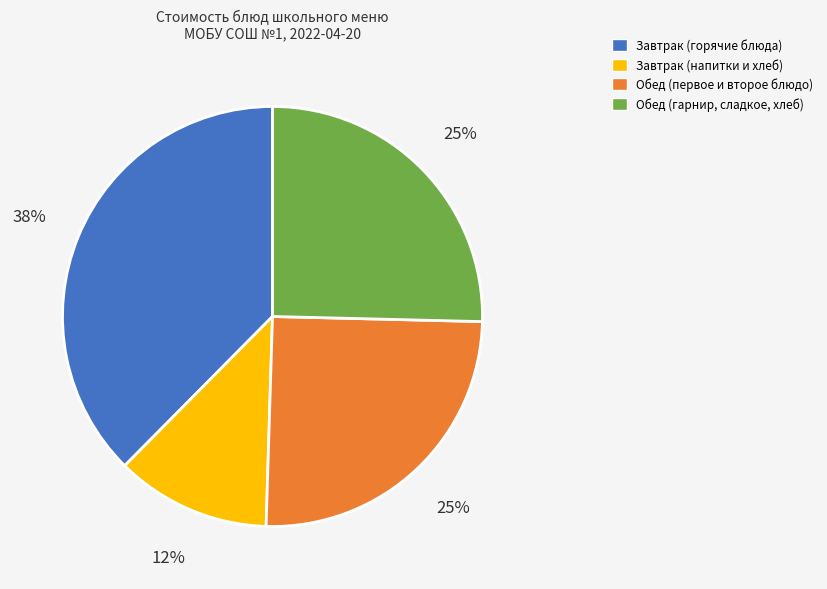

To the nearest percent, what is the difference between the largest and smallest slice percentages?

26%